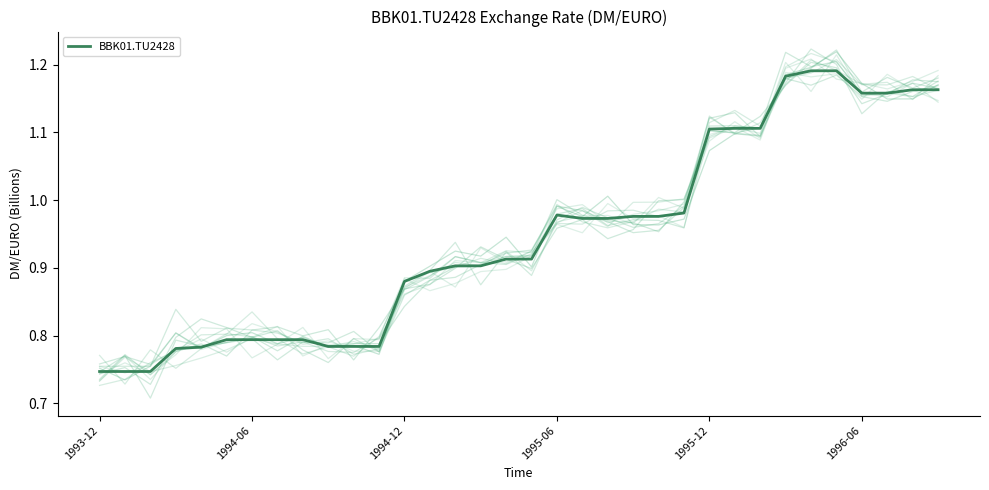

At which category does the chart reach its minimum across all series?

1993-12